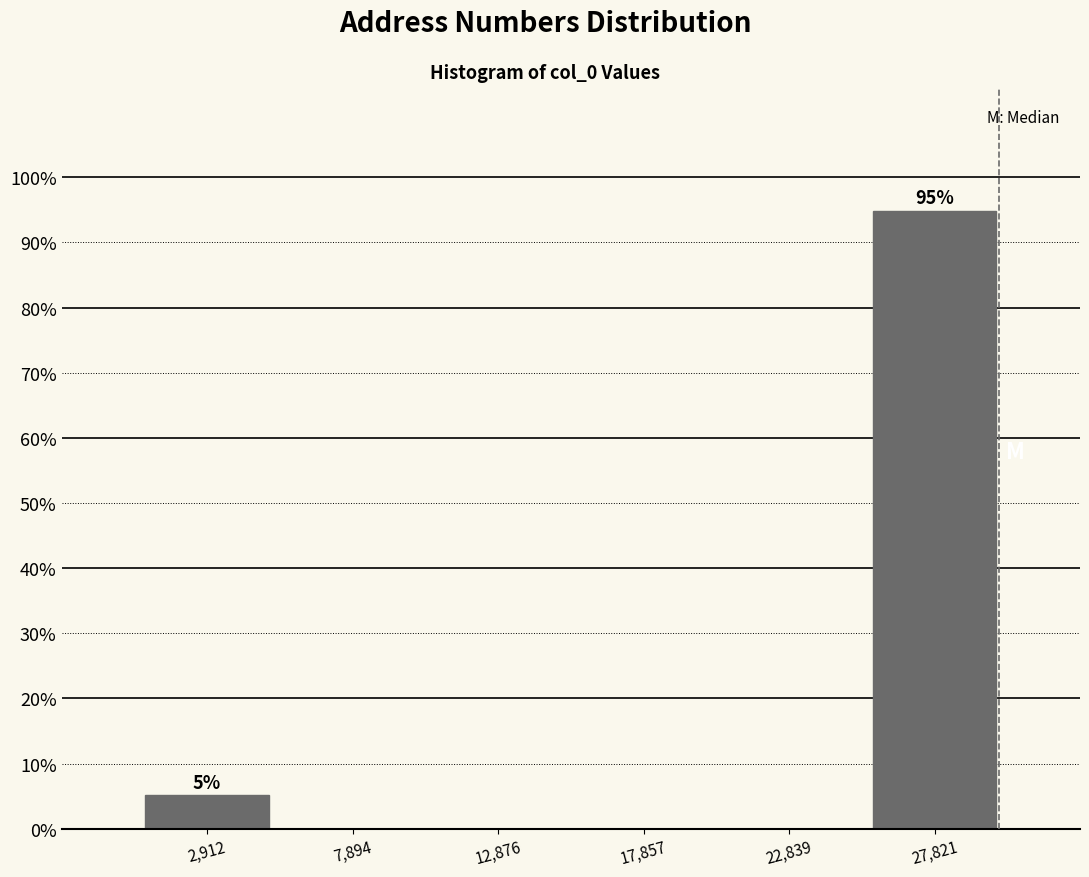

Over which range of the x-axis is the bar tallest?

25500 to 30500